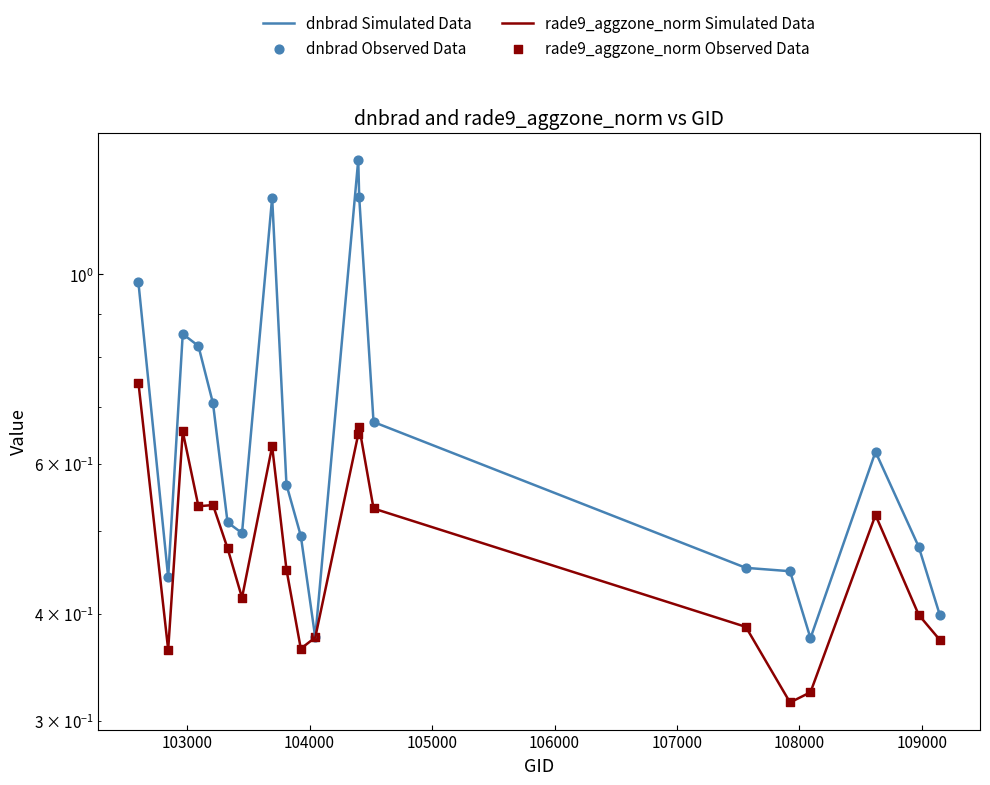

At how many categories does at least one series exceed 1?

3